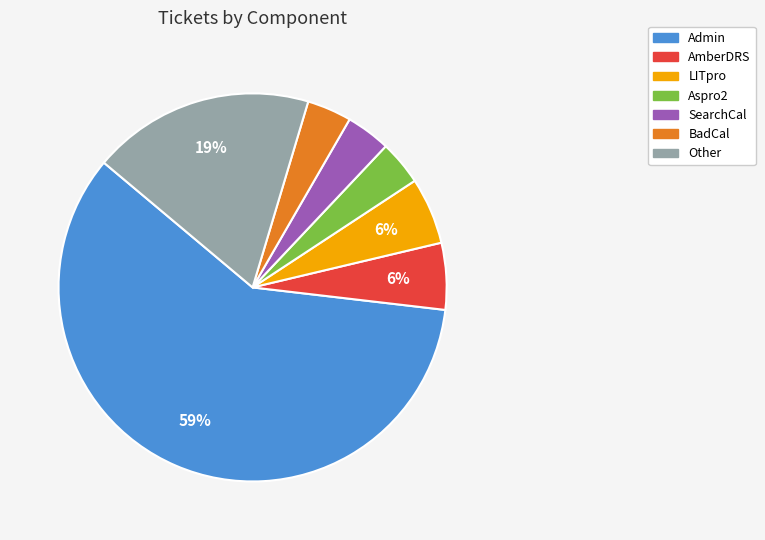

Between LITpro and Aspro2, which is larger?

LITpro